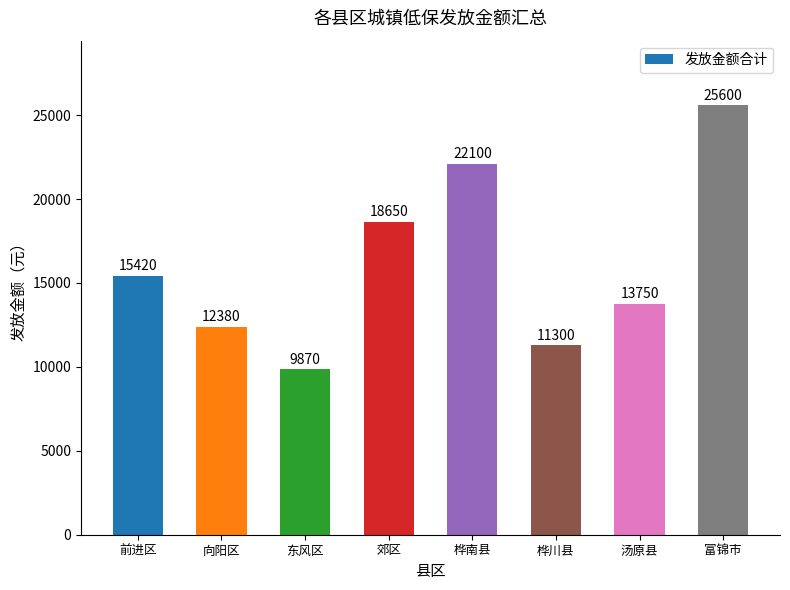

List the labels in order of value, smallest first.

东风区, 桦川县, 向阳区, 汤原县, 前进区, 郊区, 桦南县, 富锦市